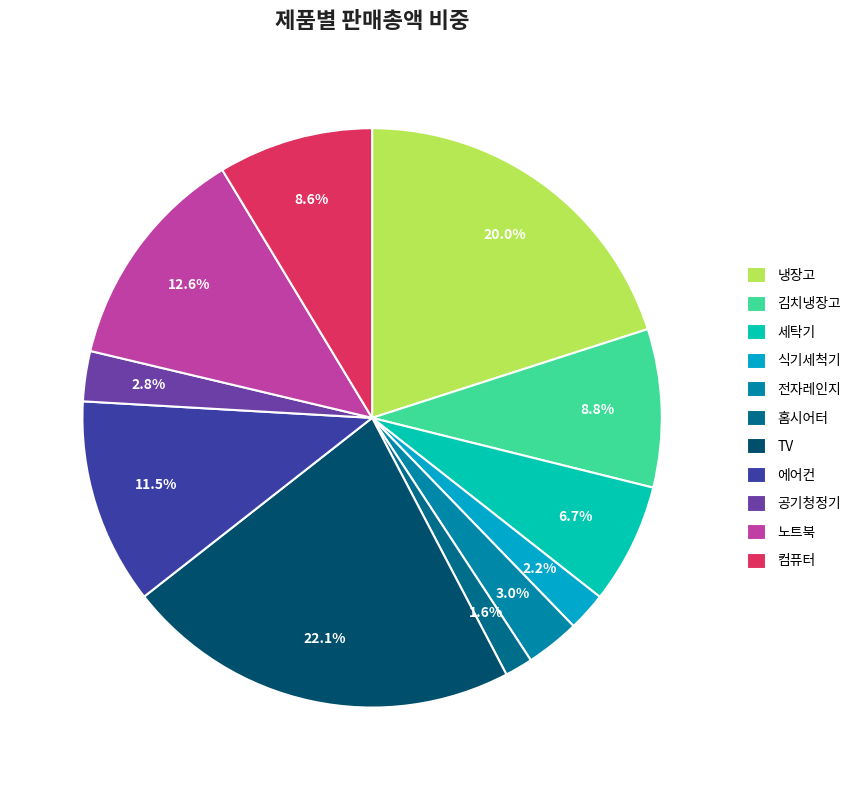

True or false: 식기세척기 accounts for 2% of the total.

True